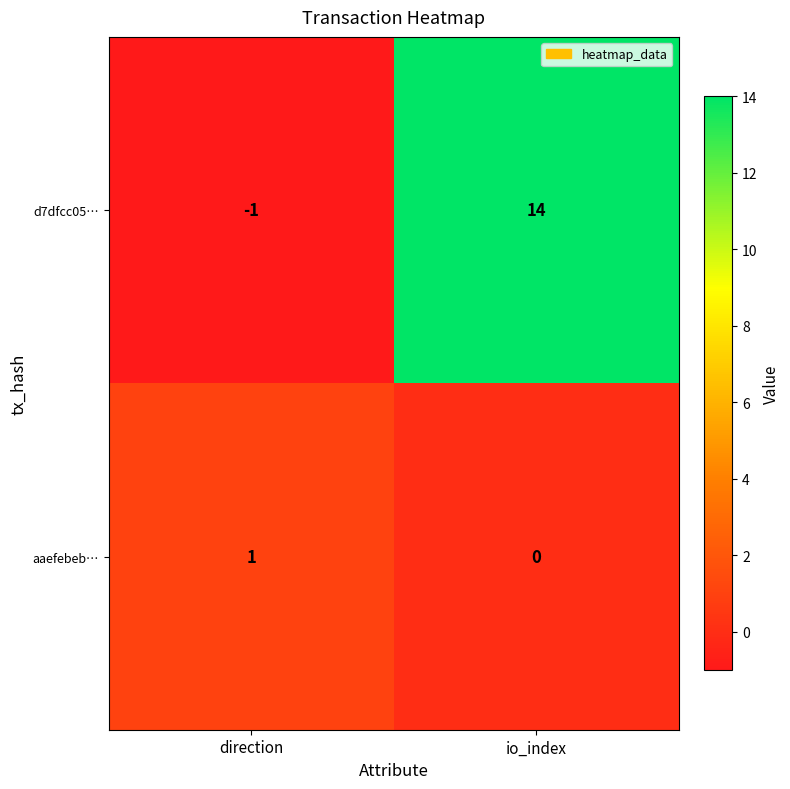

Count the number of categories in the chart.

2